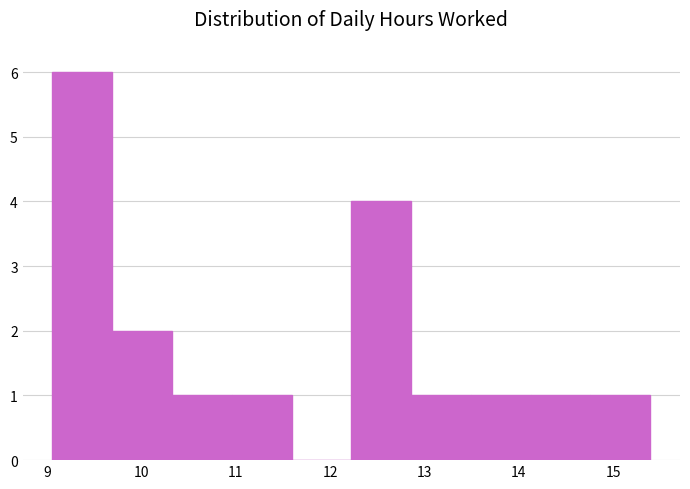

How tall is the bar that spans 10.3 to 11.0 on the x-axis? Neither the bar edges nor the heights are printed on the chart, so give them approximately, as read against the axes.

1